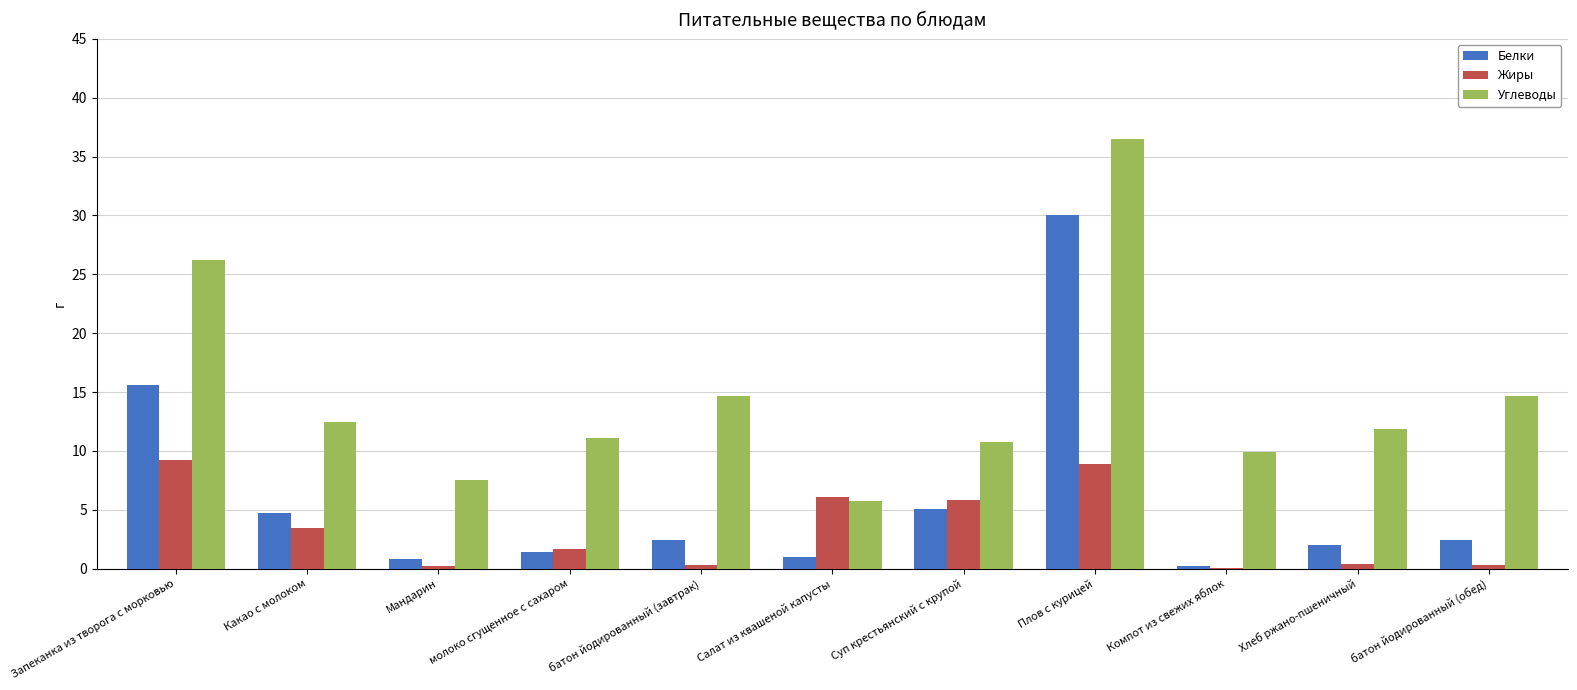

What is the average value of the Углеводы series?

14.7